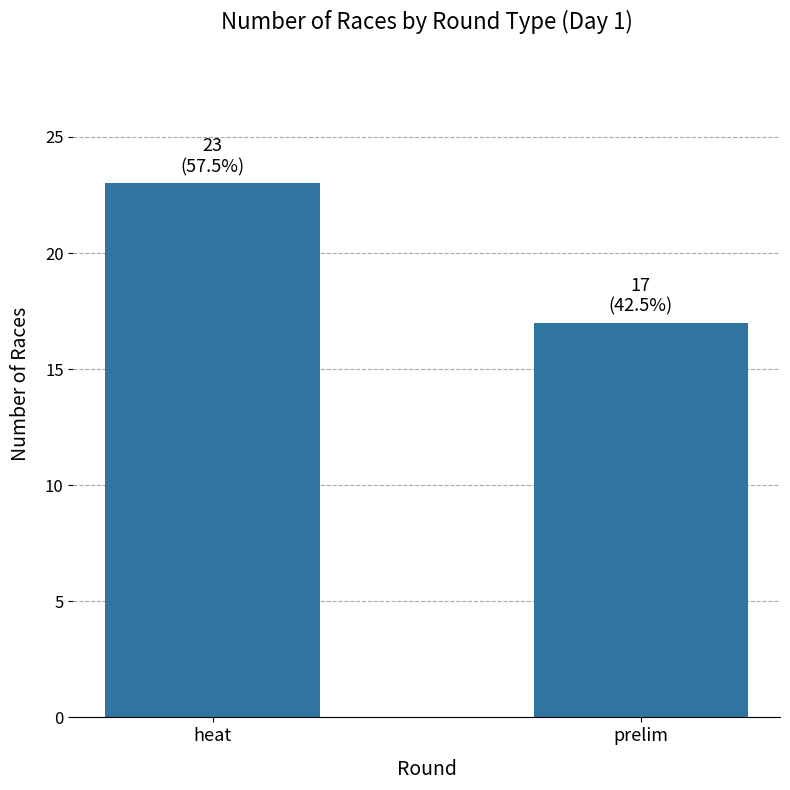

Reading right to left, transcribe all the data shown in this chart.

17	23